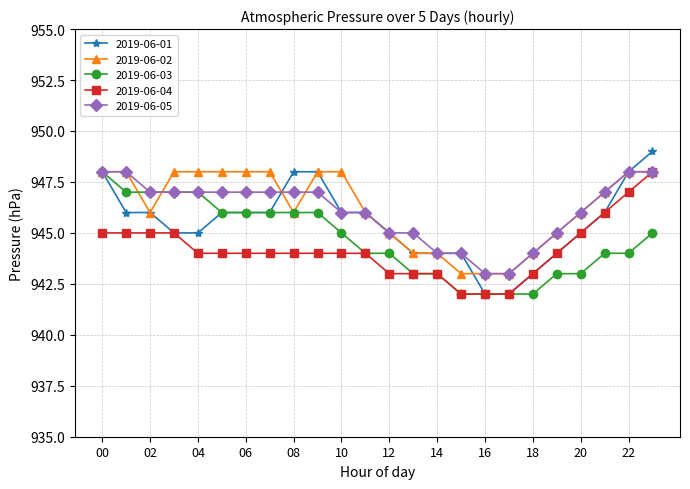

What is the greatest value displayed?

949